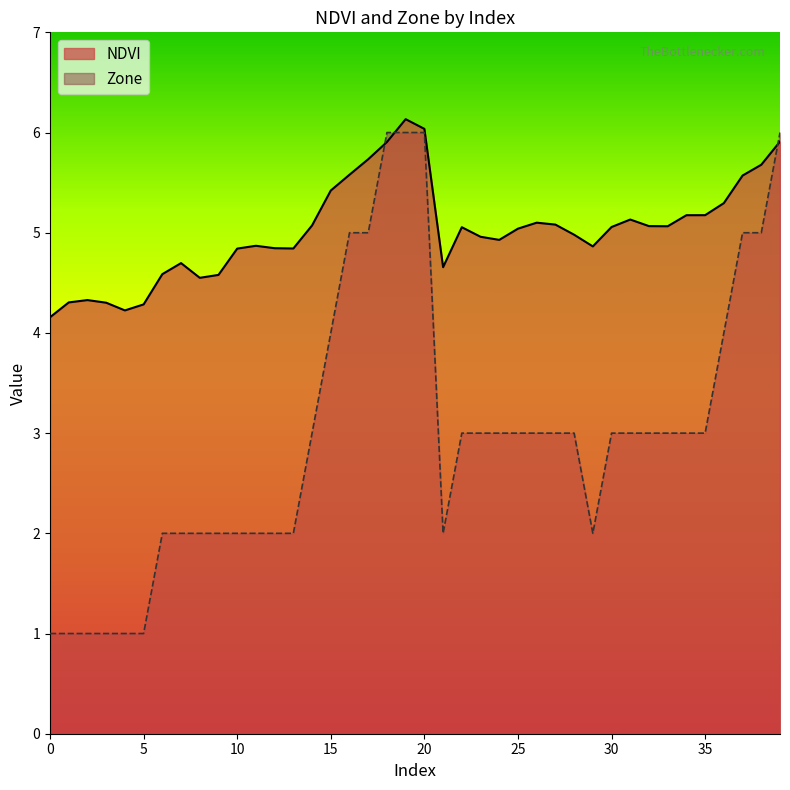

Which series changed the most between 28 and 32?

NDVI